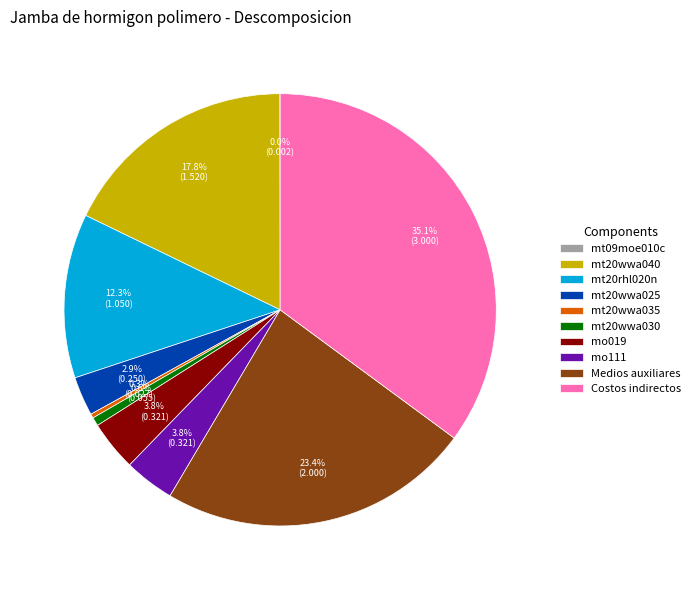

To the nearest percent, what is the difference between the largest and smallest slice percentages?

35%